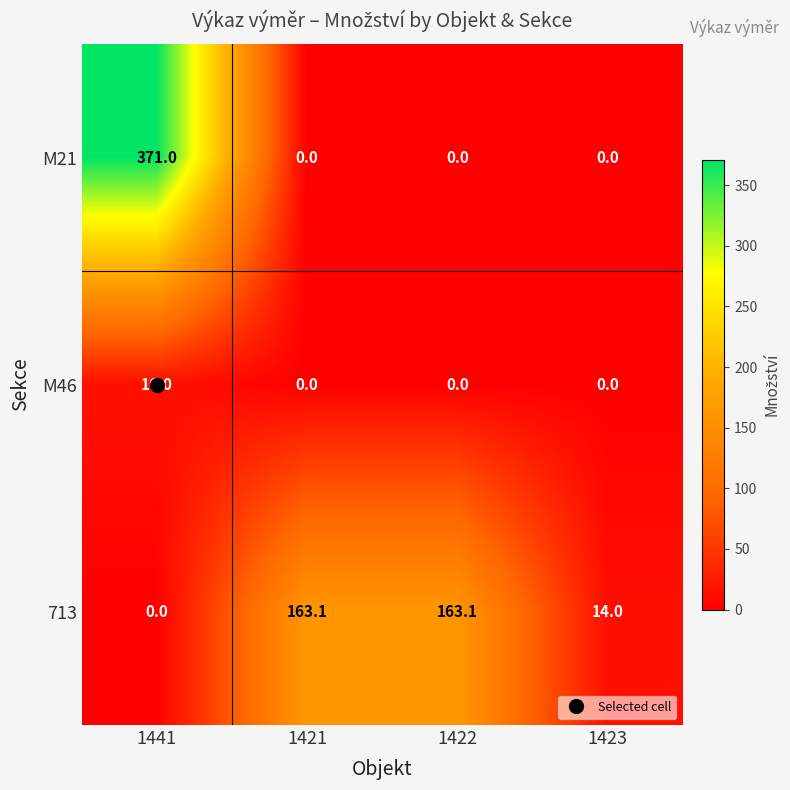

What is the total value across all series at 1423?

14.0